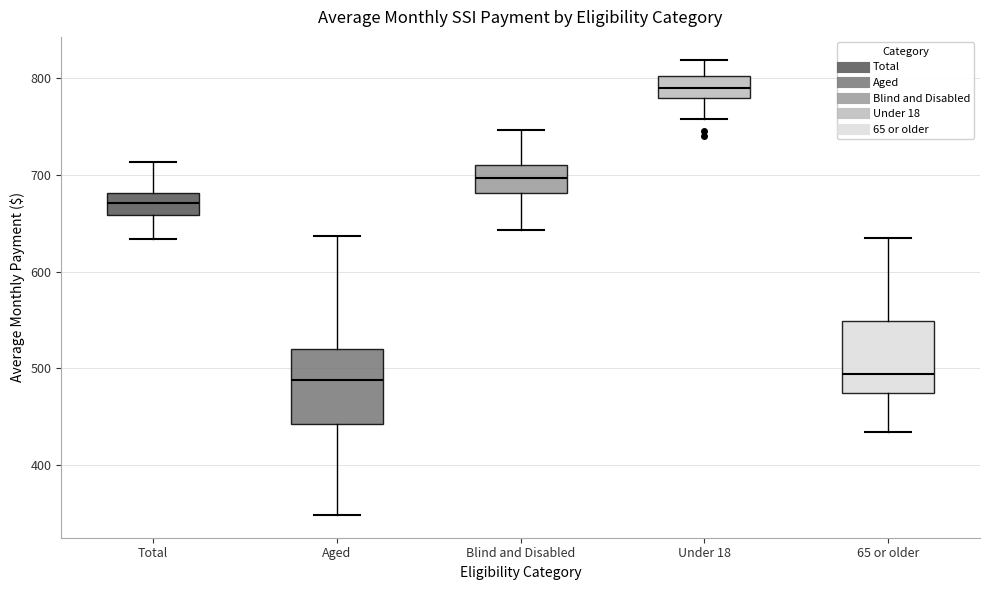

Reading left to right, read every box against the y-axis: the position of its median line, the range the box covers, and the ends of its whiskers. The values are not printed on the chart, so give them approximately, as read against the axis.

Total: median 670, box 660 to 680, whiskers 630 to 710
Aged: median 490, box 440 to 520, whiskers 350 to 640
Blind and Disabled: median 700, box 680 to 710, whiskers 640 to 750
Under 18: median 790, box 780 to 800, whiskers 760 to 820
65 or older: median 490, box 470 to 550, whiskers 430 to 630